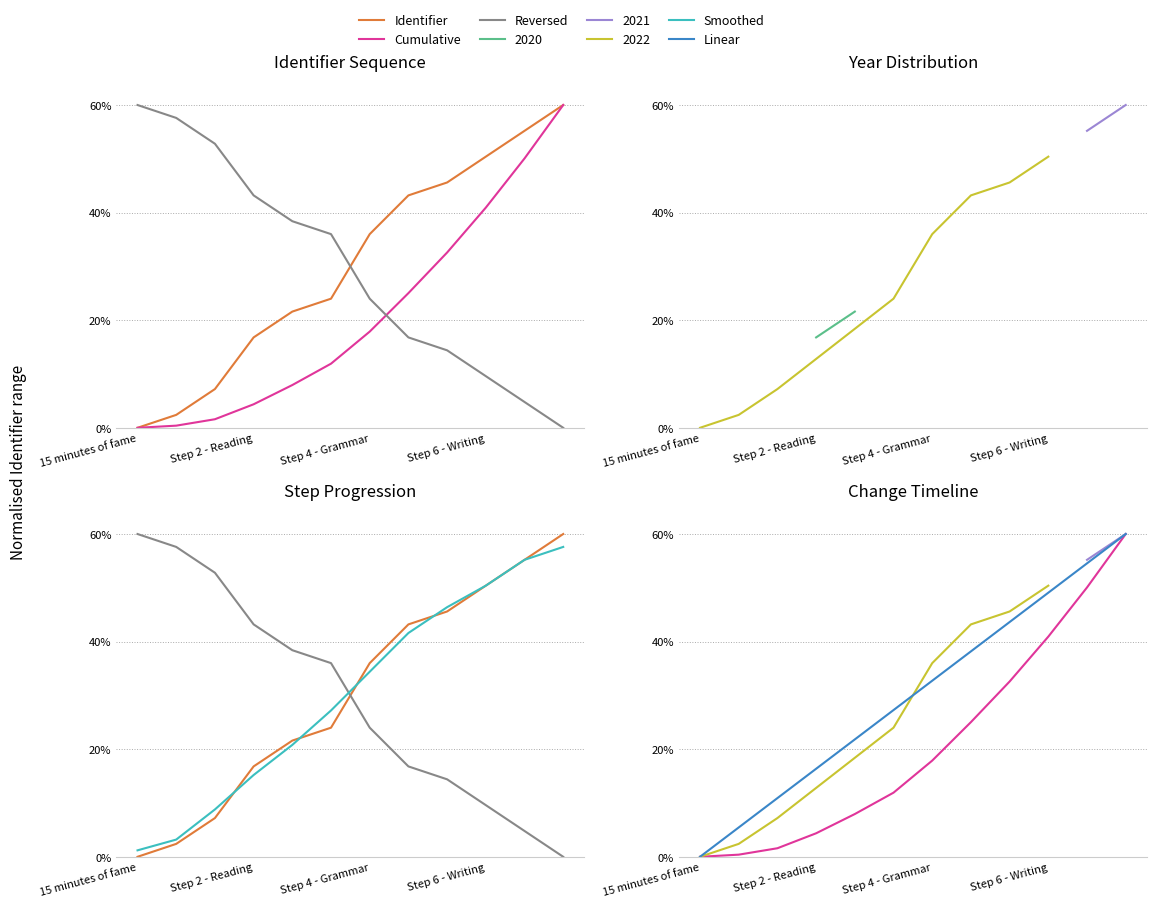

Where does the Smoothed series first go above 34?

Step 4 - Grammar